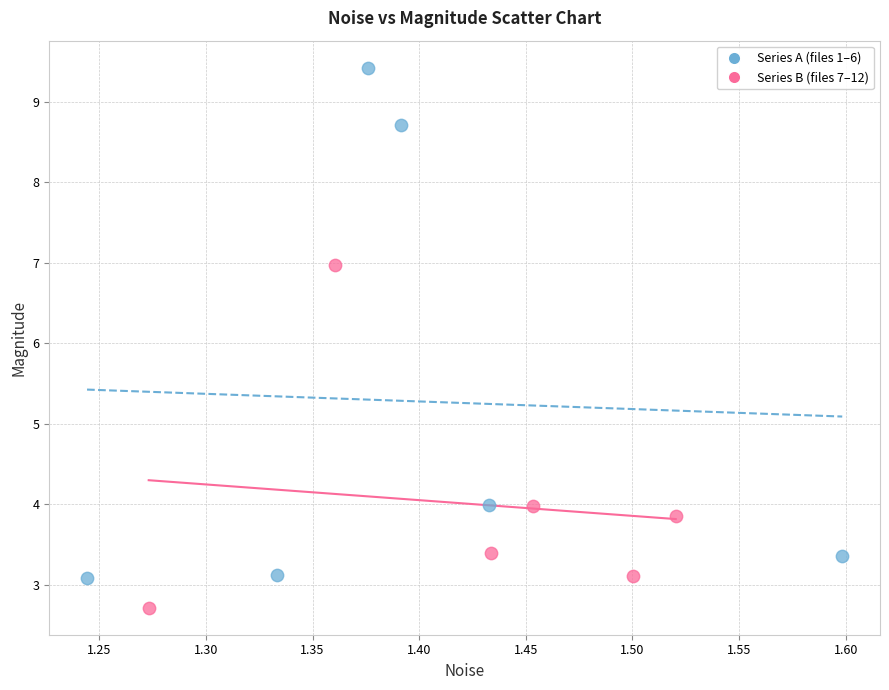

Which series reaches the minimum Y coordinate?

Series B (files 7–12)